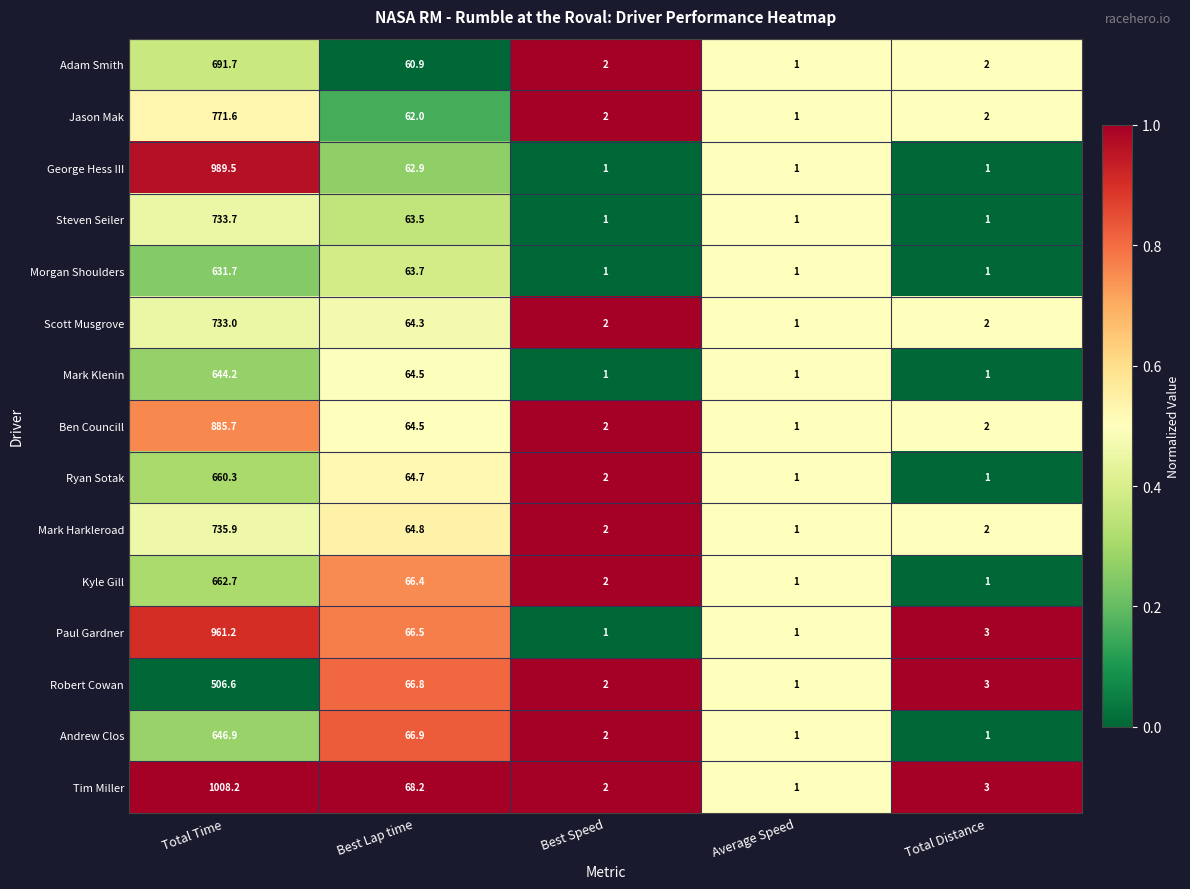

What is the average value of the Steven Seiler series?

160.0